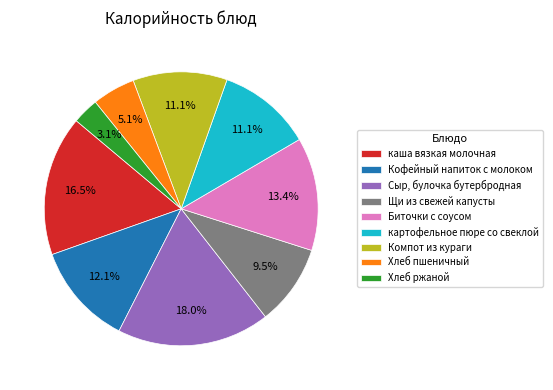

What is the smallest slice in the pie chart?

Хлеб ржаной